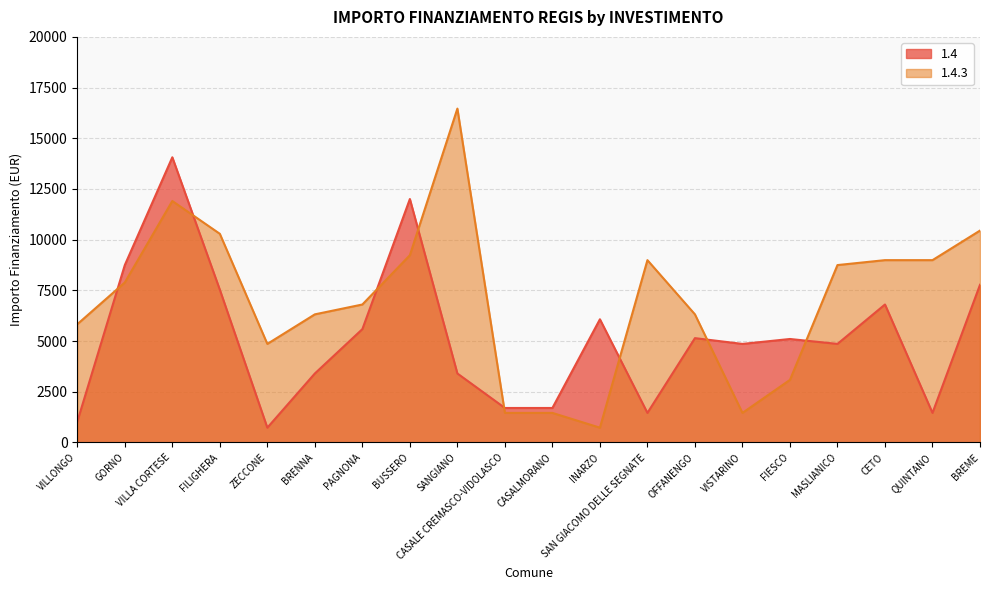

At which category is the sum across all series the highest?

VILLA CORTESE